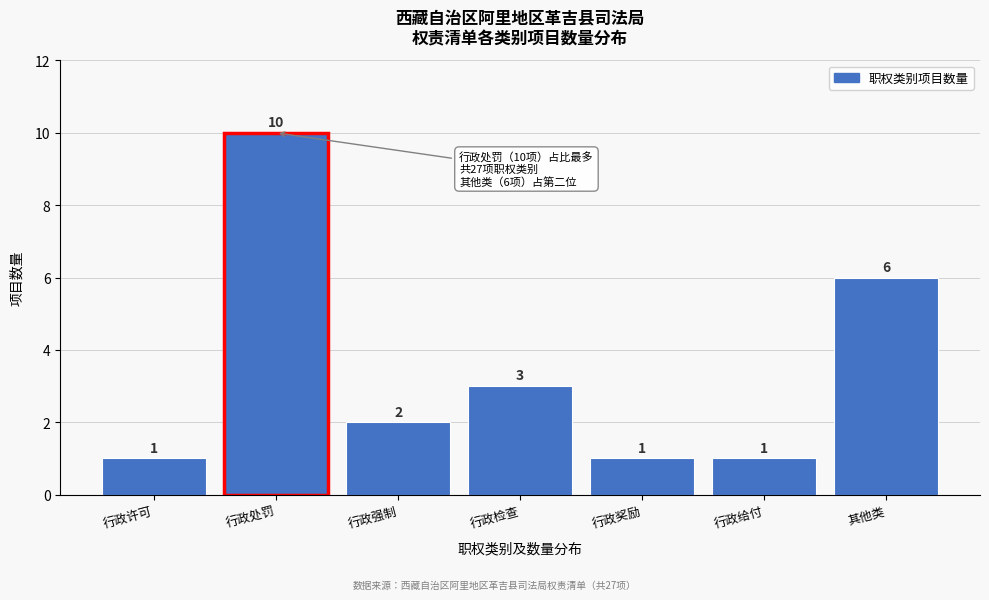

Reading left to right, list all the values displayed in this chart.

行政许可=1	行政处罚=10	行政强制=2	行政检查=3	行政奖励=1	行政给付=1	其他类=6